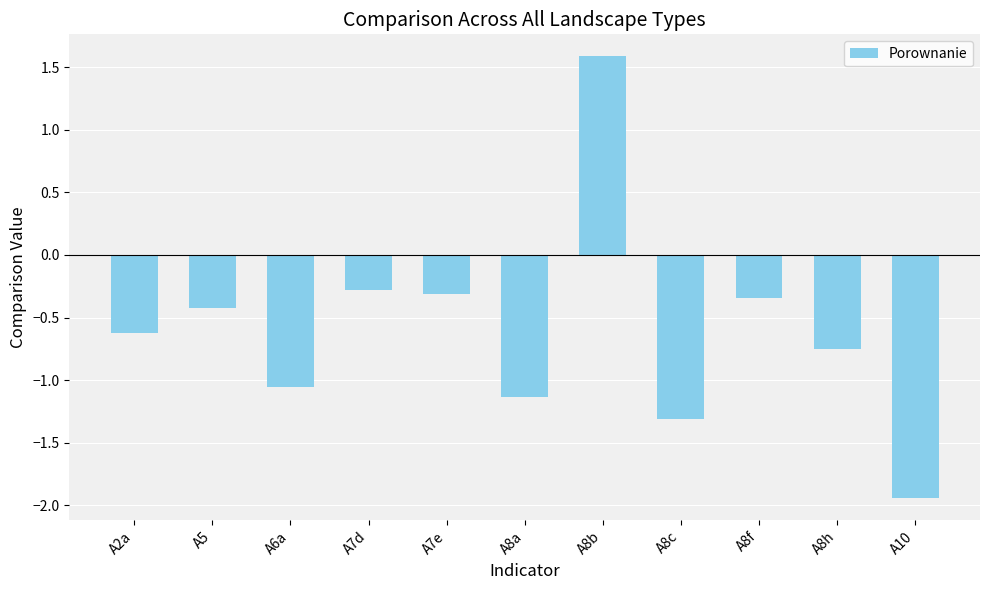

What position from the left is A8h?

10